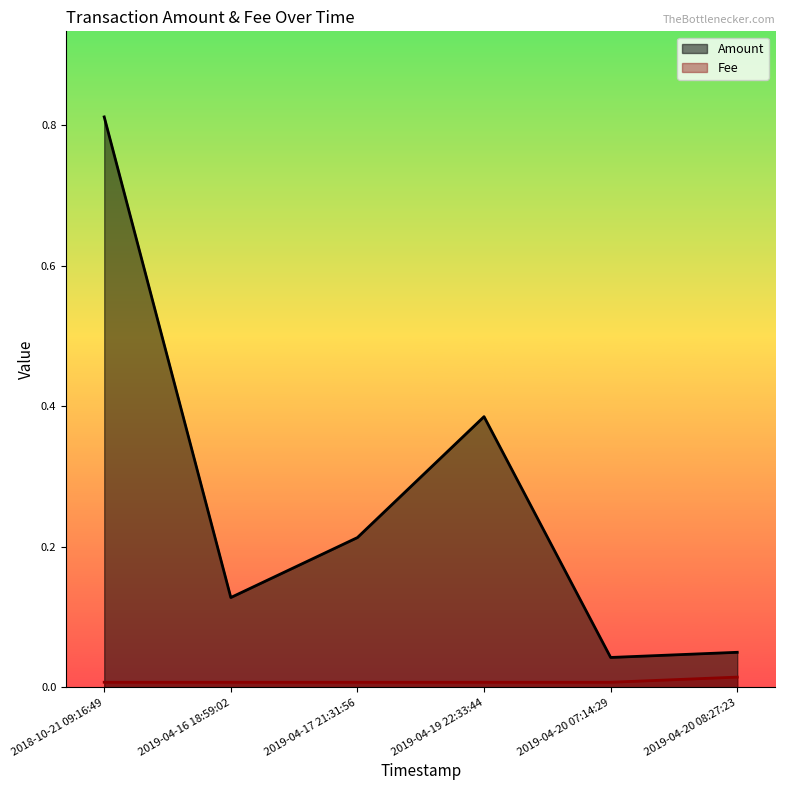

Between 2019-04-19 22:33:44 and 2019-04-16 18:59:02, which is larger?

2019-04-19 22:33:44